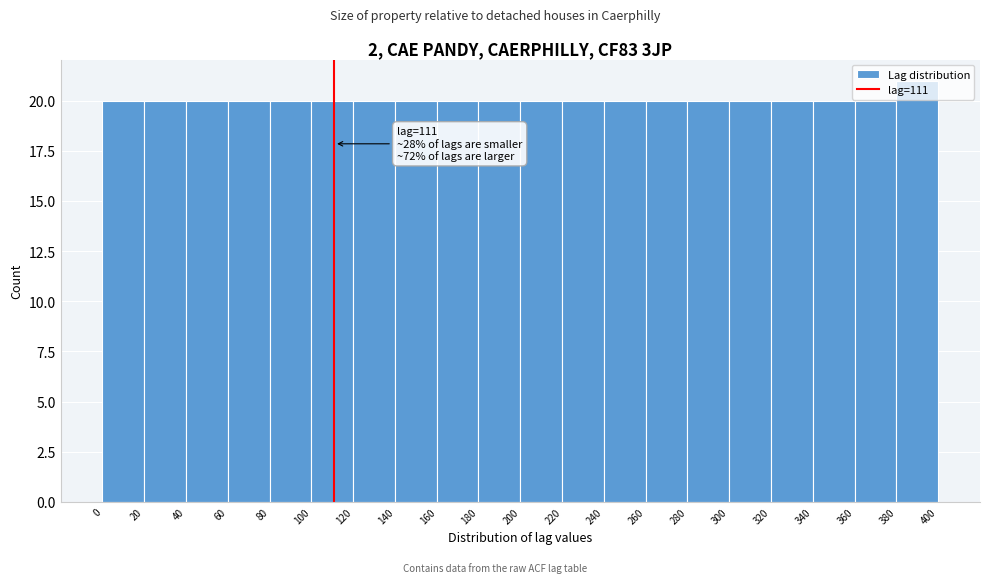

Which range on the x-axis has the tallest bar?

380 to 400